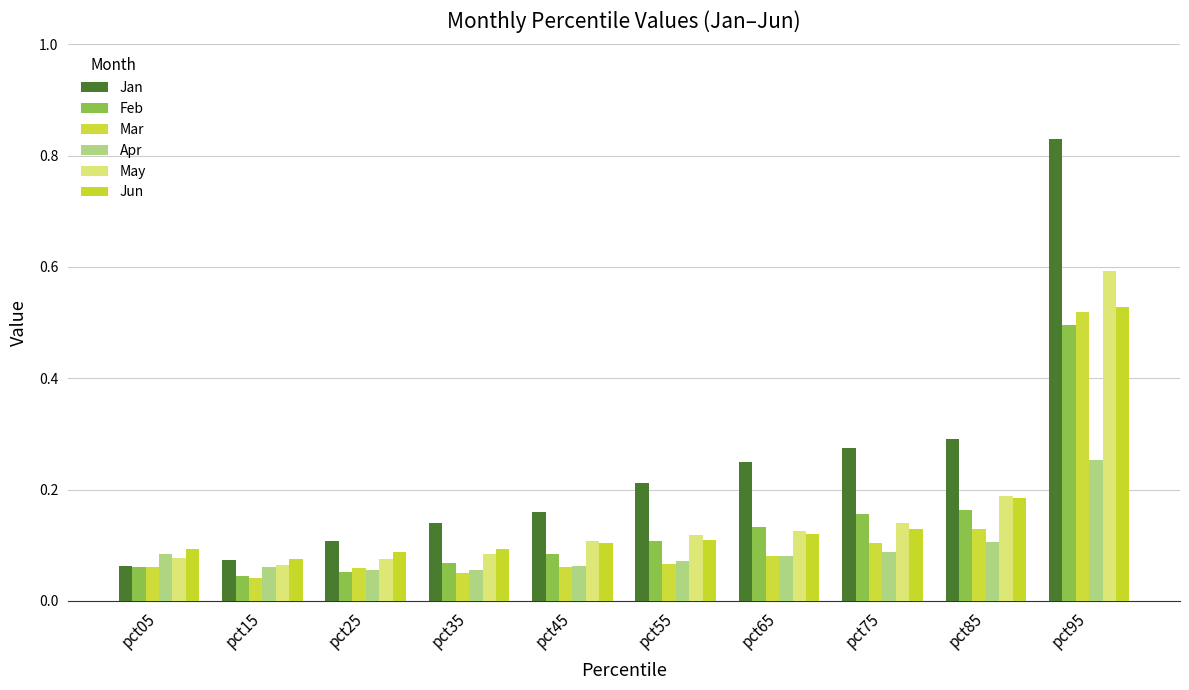

How many categories are shown in the chart?

10